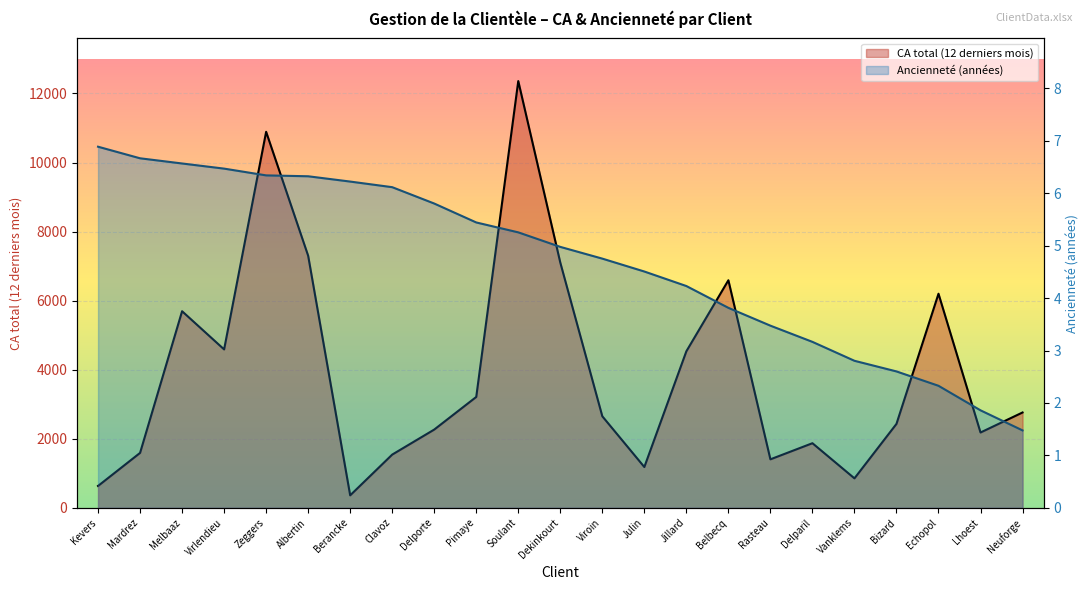

Is the value of Ancienneté (années) at Belbecq greater than the value of CA total (12 derniers mois) at Virlendieu?

No